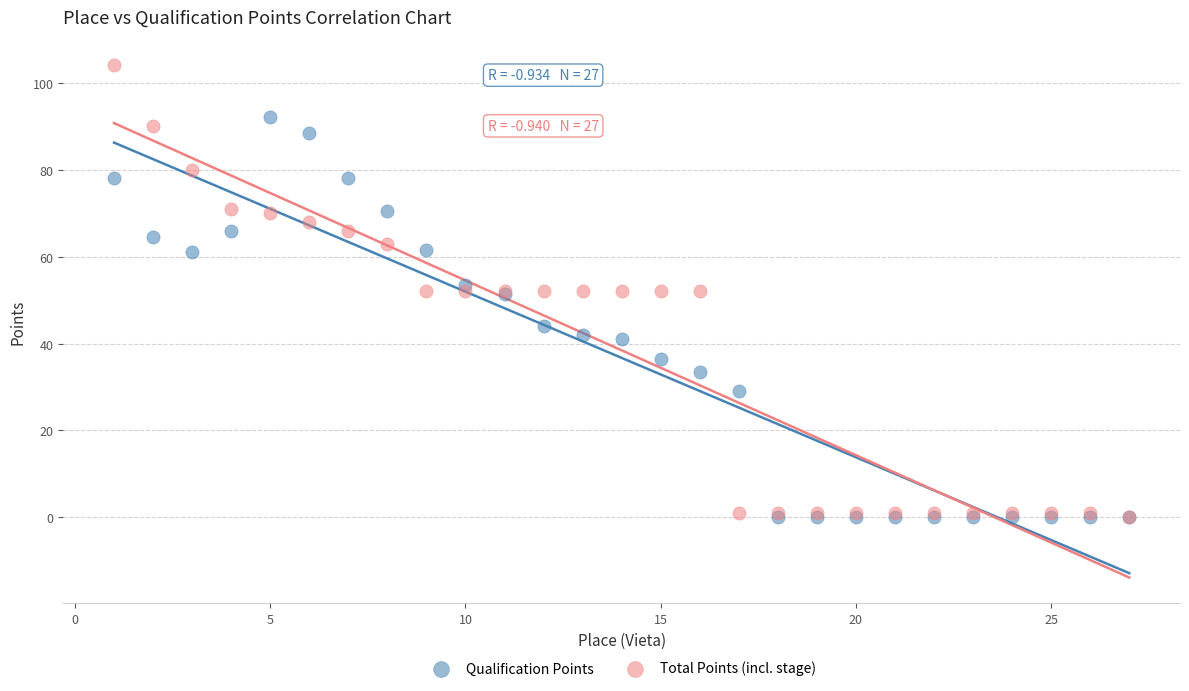

In the Qualification Points series, what Y value is closest to 46?

44.0